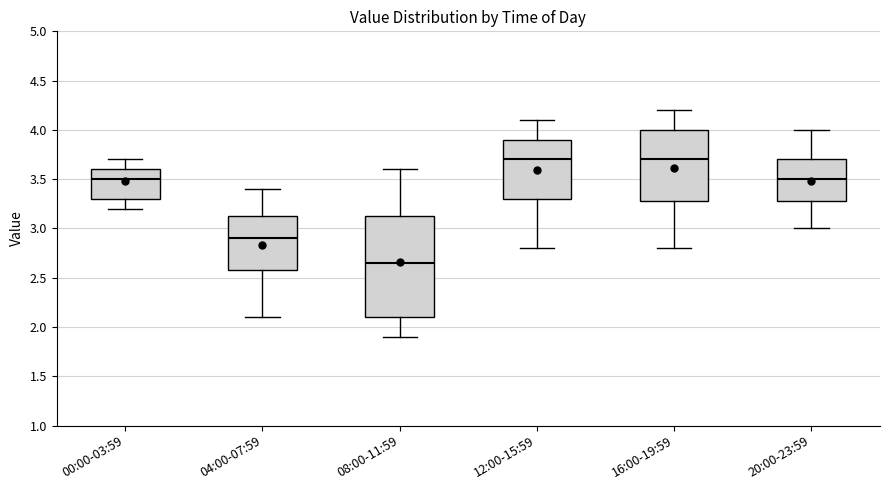

Reading left to right, read every box against the y-axis: the position of its median line, the range the box covers, and the ends of its whiskers. The values are not printed on the chart, so give them approximately, as read against the axis.

00:00-03:59: median 3.50, box 3.30 to 3.60, whiskers 3.20 to 3.70
04:00-07:59: median 2.90, box 2.60 to 3.15, whiskers 2.10 to 3.40
08:00-11:59: median 2.65, box 2.10 to 3.15, whiskers 1.90 to 3.60
12:00-15:59: median 3.70, box 3.30 to 3.90, whiskers 2.80 to 4.10
16:00-19:59: median 3.70, box 3.30 to 4.00, whiskers 2.80 to 4.20
20:00-23:59: median 3.50, box 3.30 to 3.70, whiskers 3.00 to 4.00